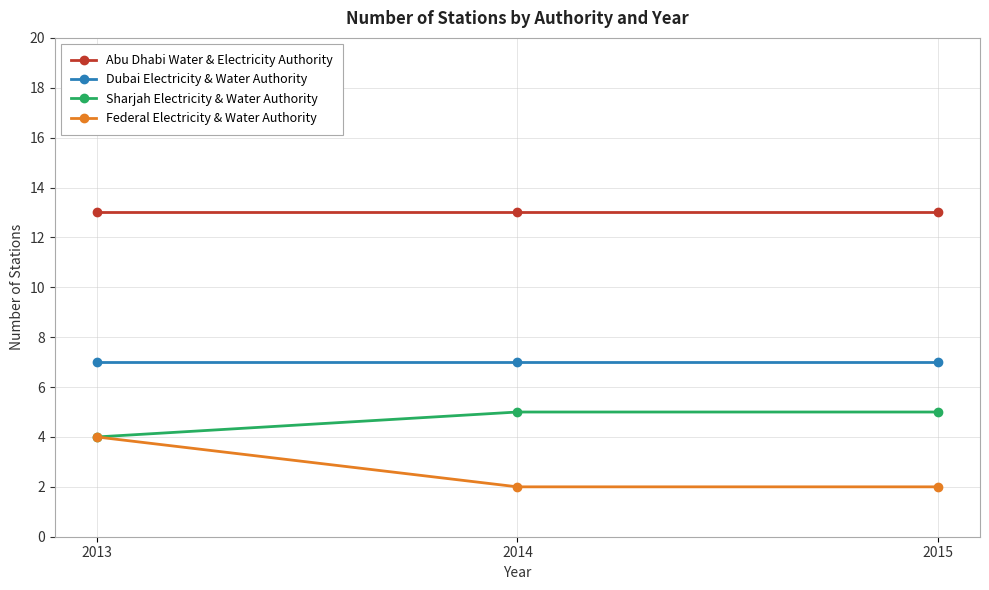

List the series in order of their overall mean, lowest first.

Federal Electricity & Water Authority, Sharjah Electricity & Water Authority, Dubai Electricity & Water Authority, Abu Dhabi Water & Electricity Authority